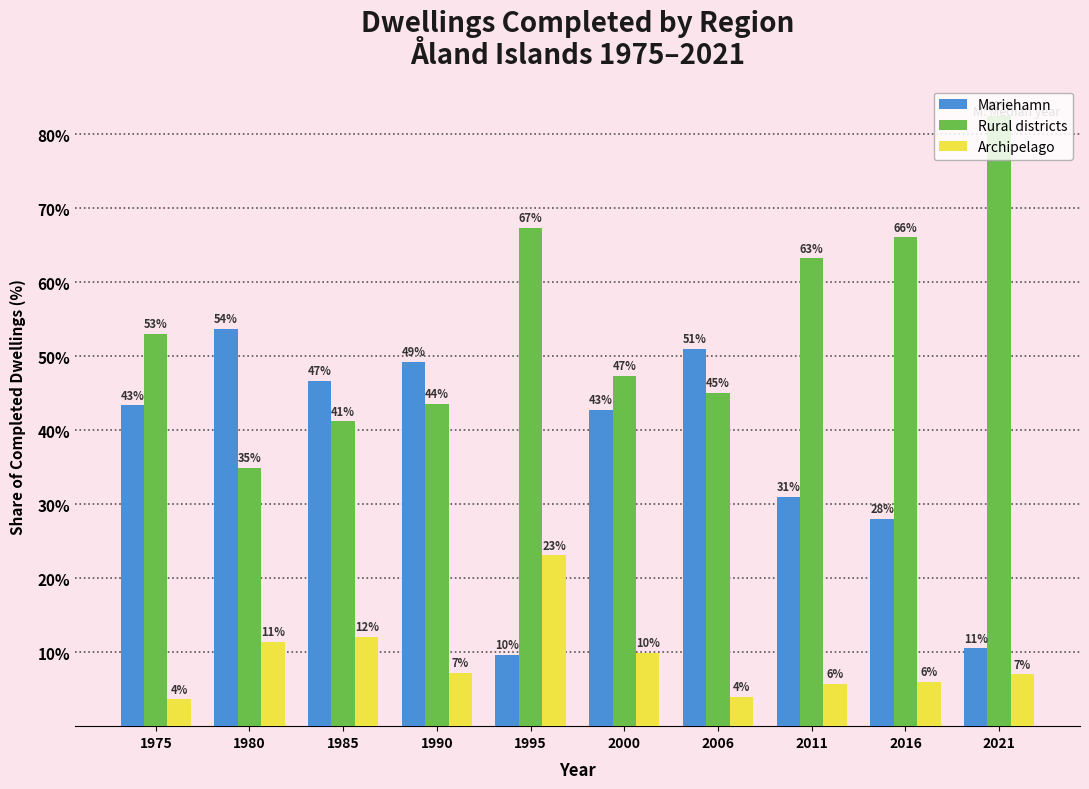

True or false: Mariehamn has a value of 14.5 at 1980.

False